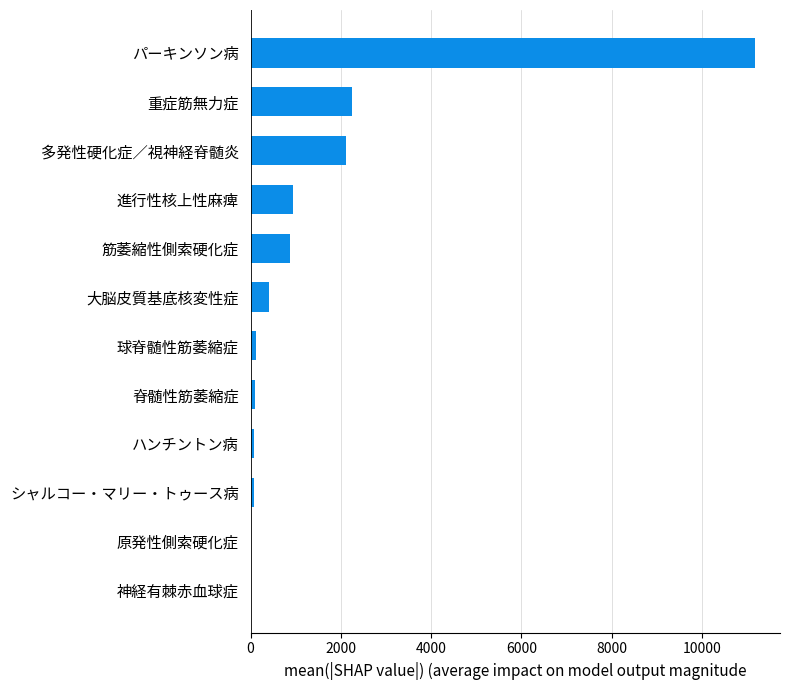

What is the sum of all values?

18147